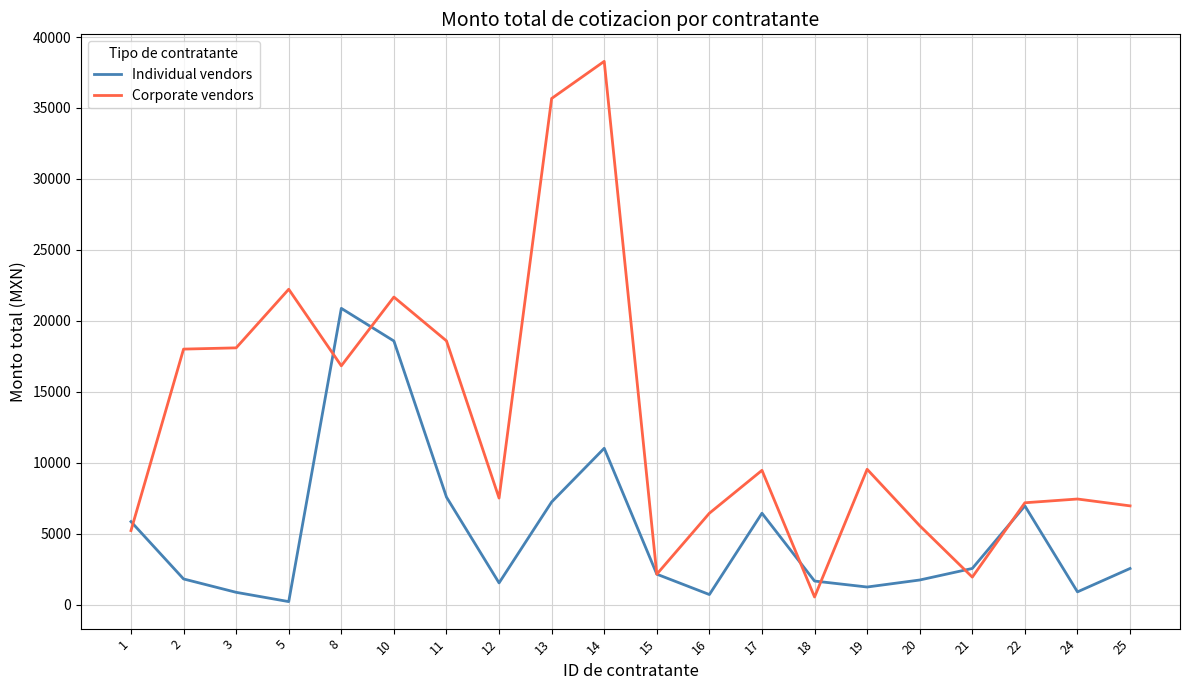

What is the approximate value of Individual vendors at 22?

6960.0